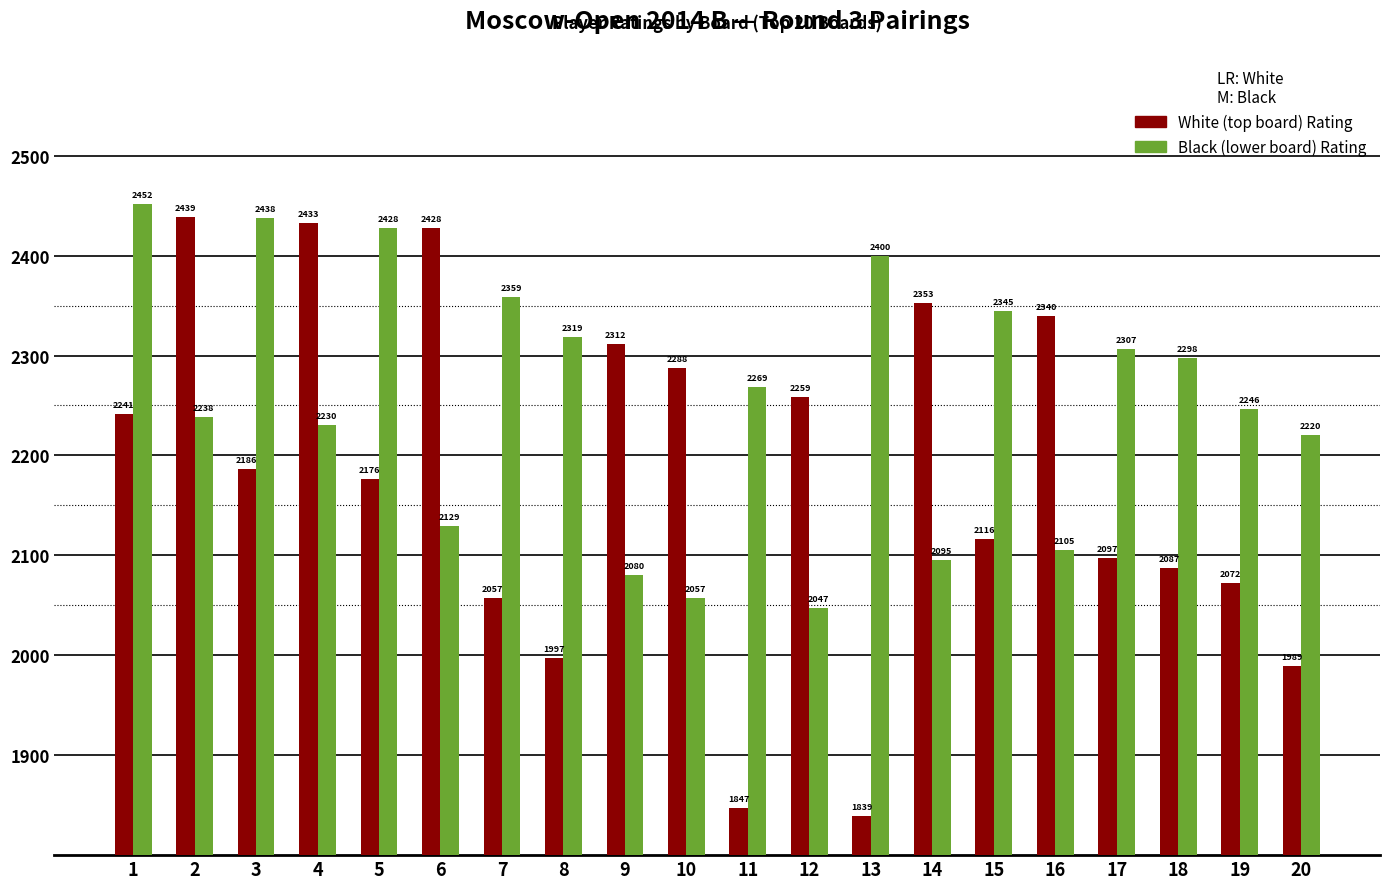

Which category has the lowest value across all series?

13